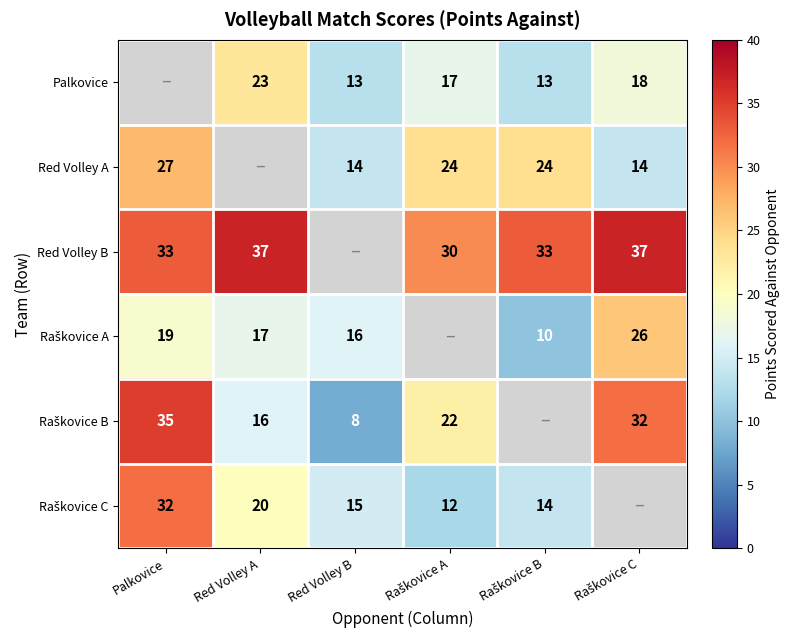

How many distinct data groups are displayed?

6